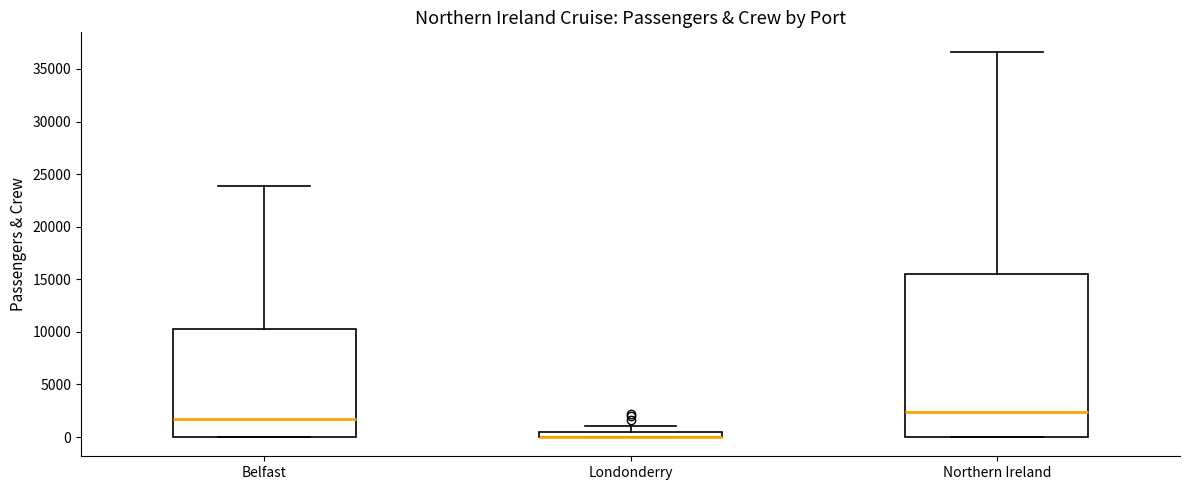

Which box is the tallest, from its lower edge to its upper edge?

Northern Ireland